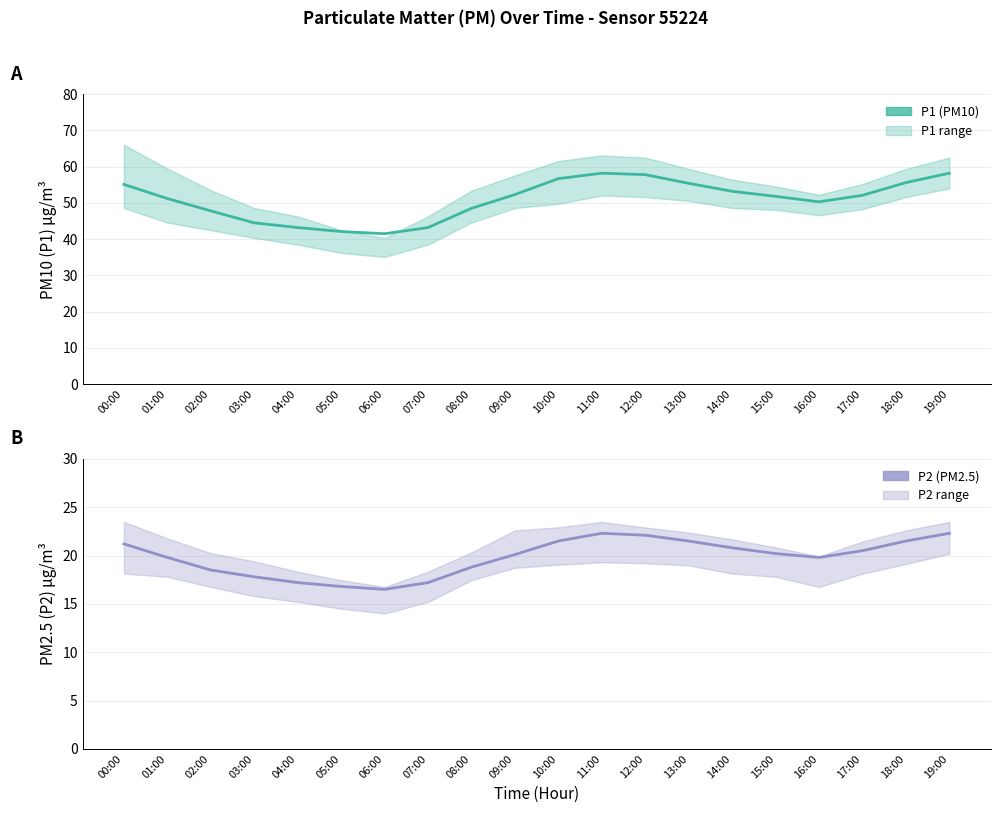

What is the spread (max minus min) of values at 18:00?

34.1